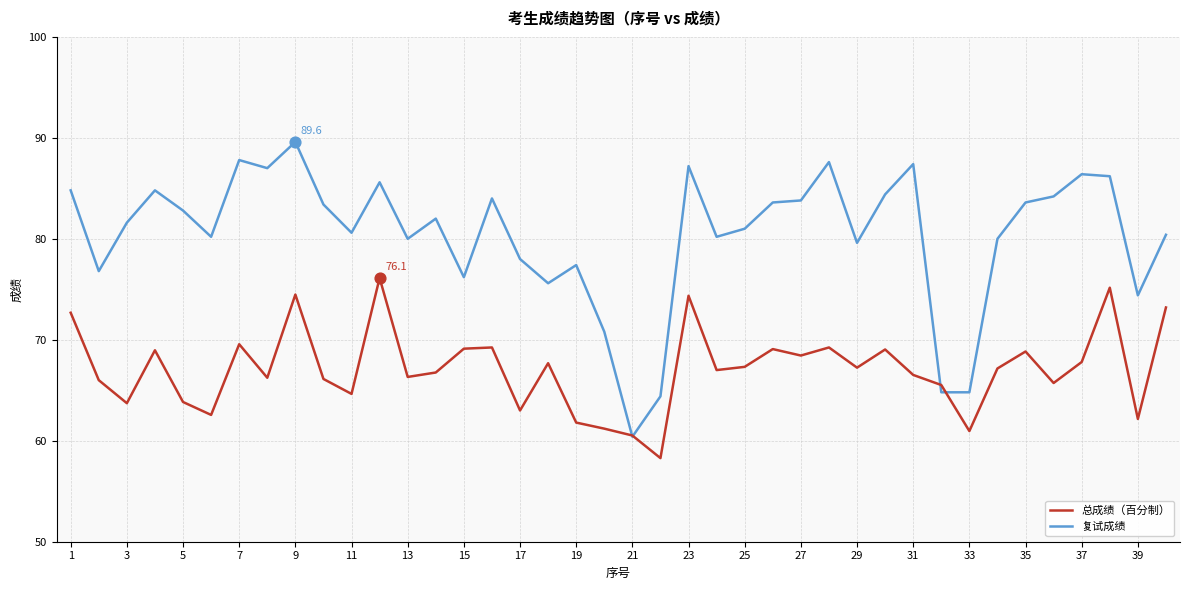

Which series has the widest spread of values?

复试成绩